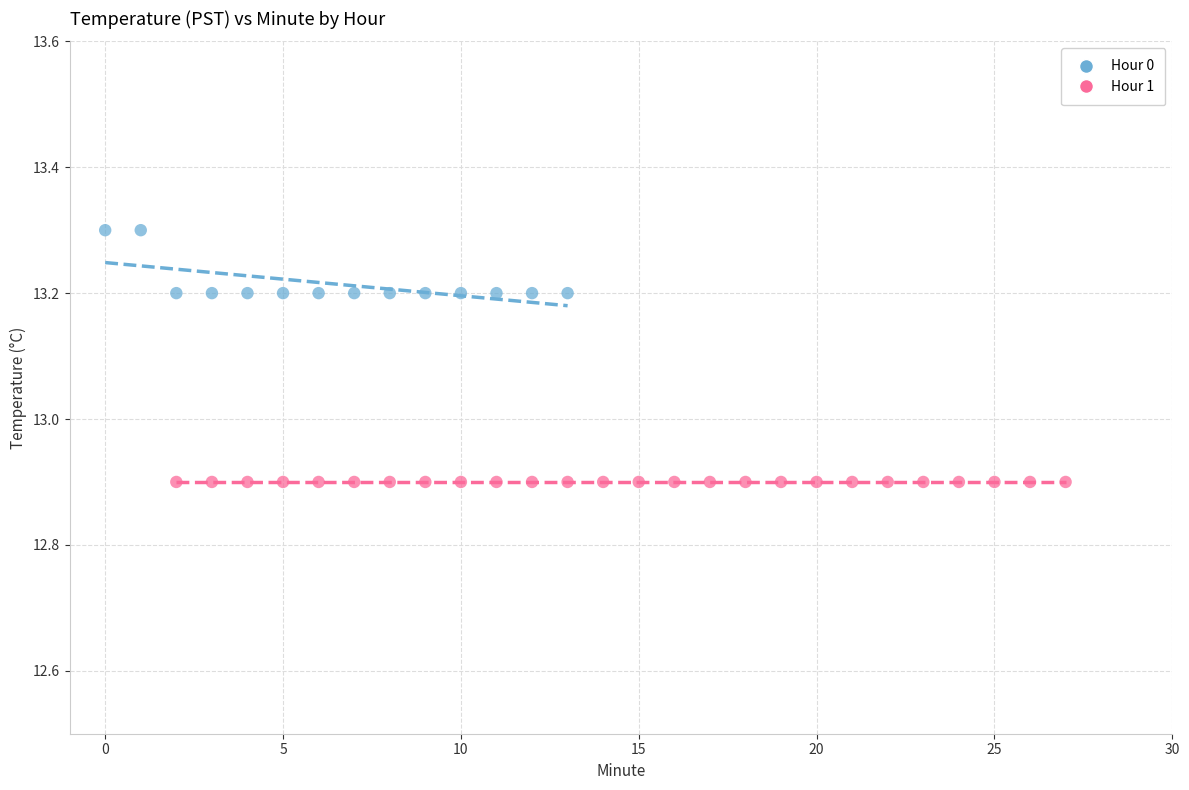

Which series contains the lowest Y value?

Hour 1